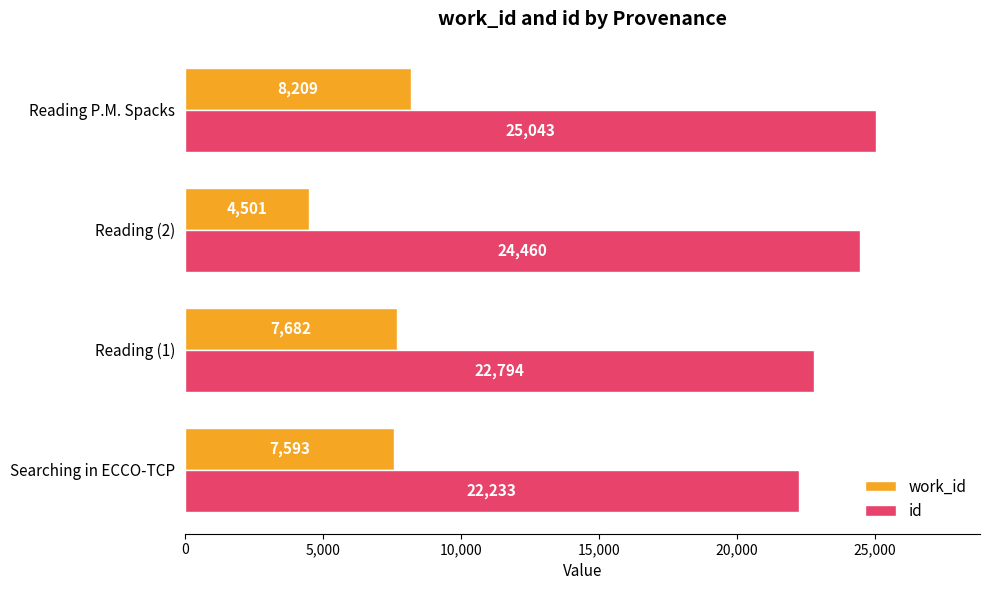

The value of id at Reading P.M. Spacks is 9246. True or false?

False